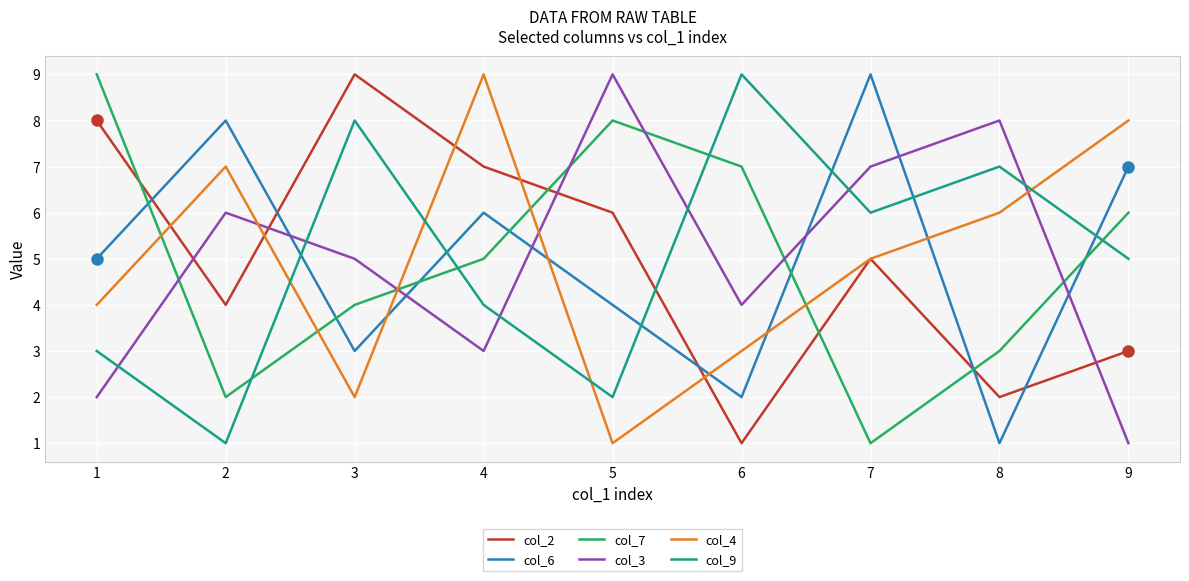

What value does the col_9 series have at 9?

5